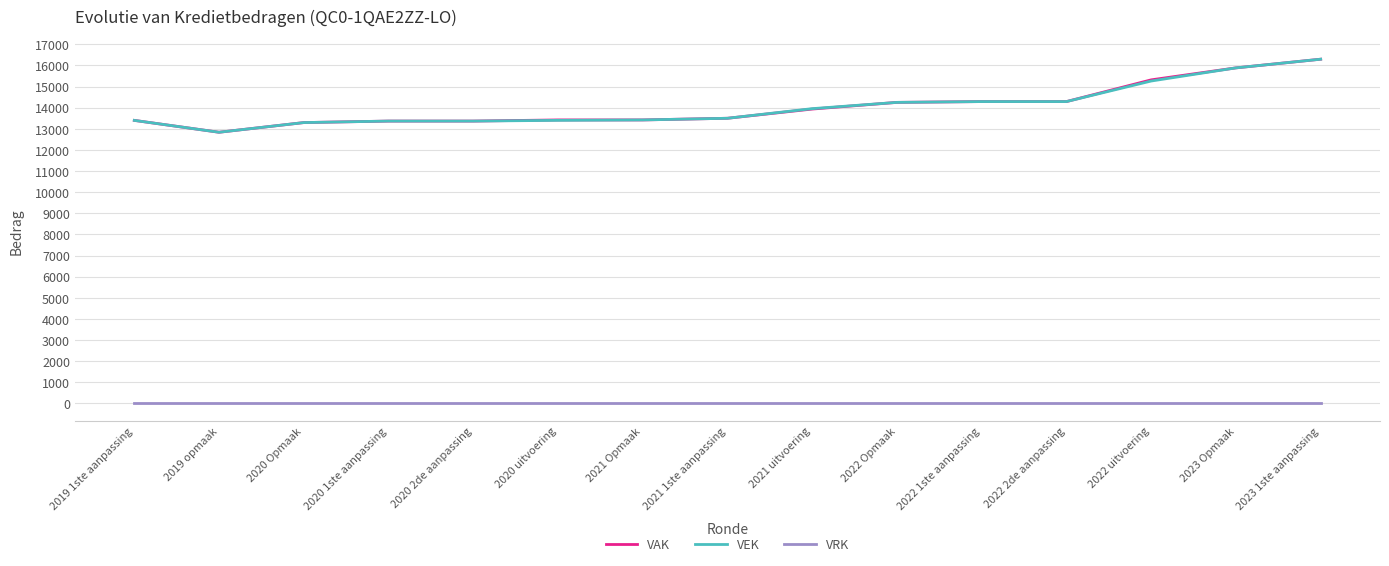

The VEK series shows 19192 at 2019 opmaak. True or false?

False